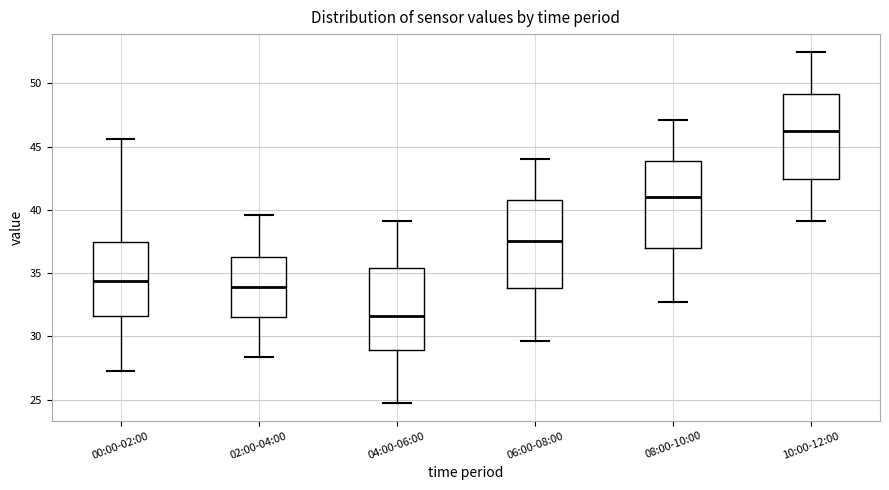

Reading left to right, read every box against the y-axis: the position of its median line, the range the box covers, and the ends of its whiskers. The values are not printed on the chart, so give them approximately, as read against the axis.

00:00-02:00: median 34.5, box 31.5 to 37.5, whiskers 27.5 to 45.5
02:00-04:00: median 34.0, box 31.5 to 36.5, whiskers 28.5 to 39.5
04:00-06:00: median 31.5, box 29.0 to 35.5, whiskers 24.5 to 39.0
06:00-08:00: median 37.5, box 34.0 to 41.0, whiskers 29.5 to 44.0
08:00-10:00: median 41.0, box 37.0 to 44.0, whiskers 32.5 to 47.0
10:00-12:00: median 46.0, box 42.5 to 49.0, whiskers 39.0 to 52.5